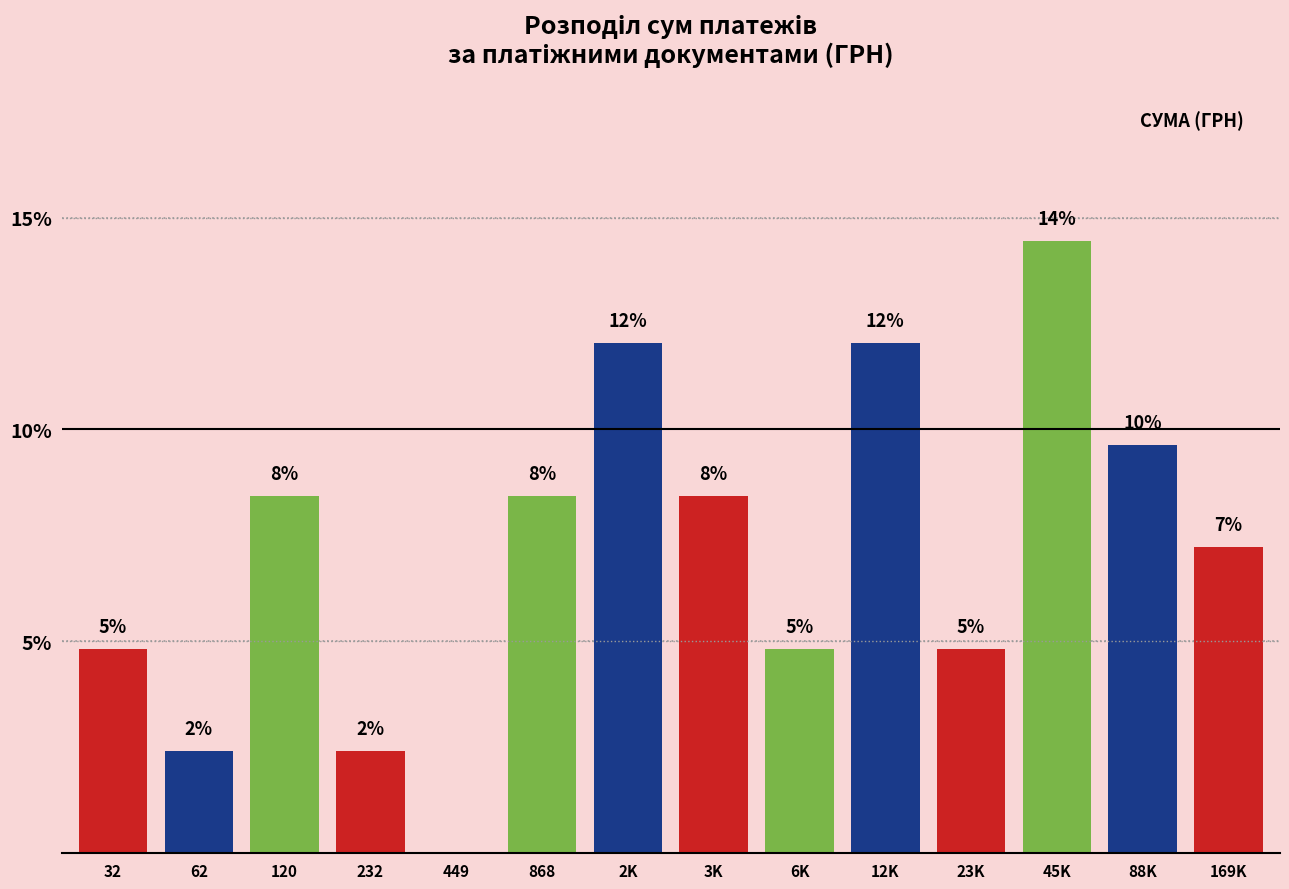

Are the bars horizontal?

No